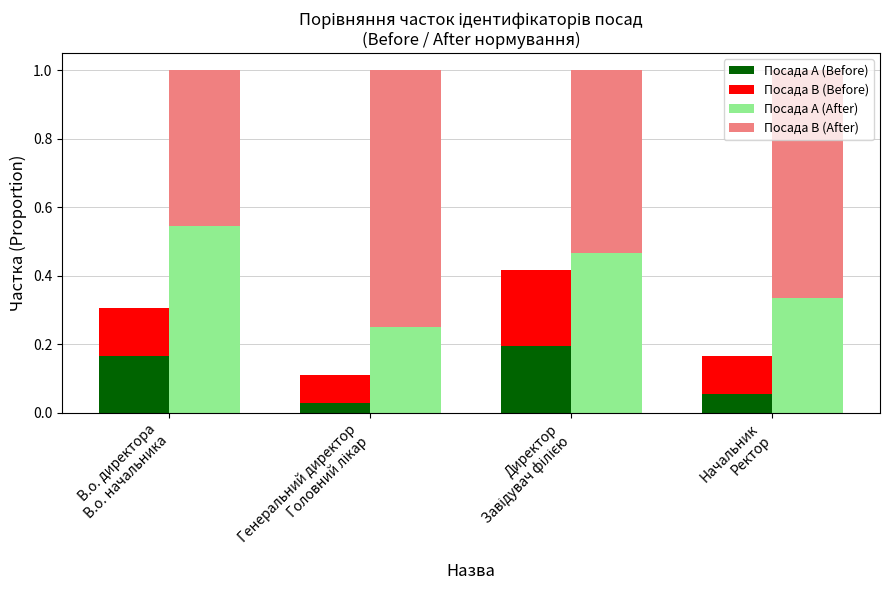

What are all the series names shown in the legend?

Посада A (Before), Посада B (Before), Посада A (After), Посада B (After)